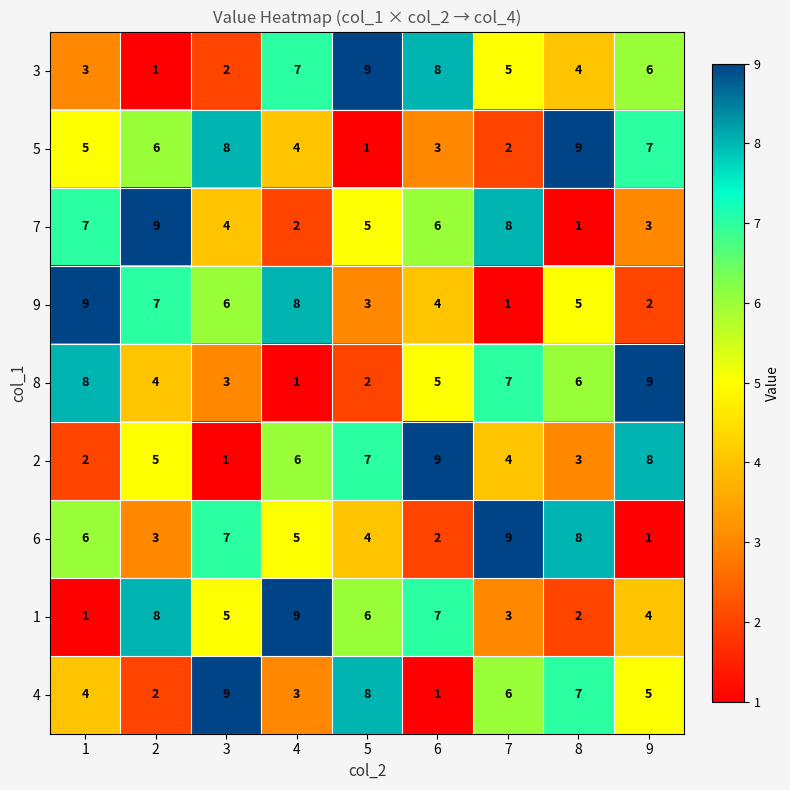

What is the sum of all 6 values?

45